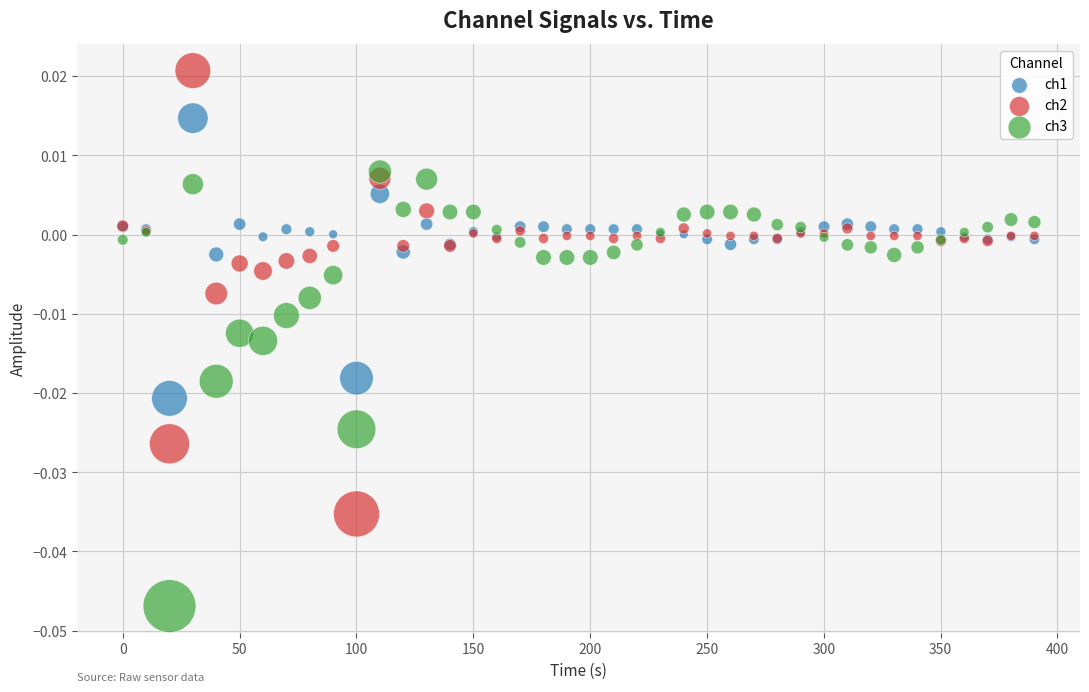

What are all the series names shown in the legend?

ch1, ch2, ch3